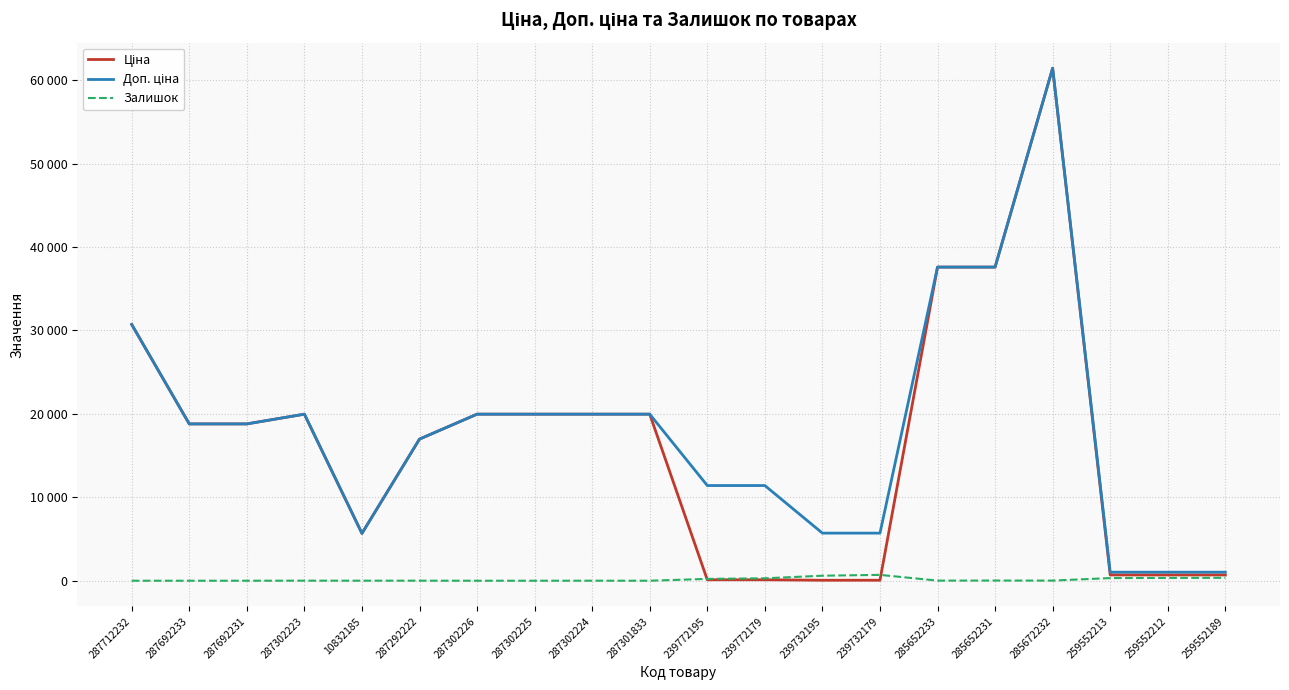

At which label does Доп. ціна reach its peak?

285672232